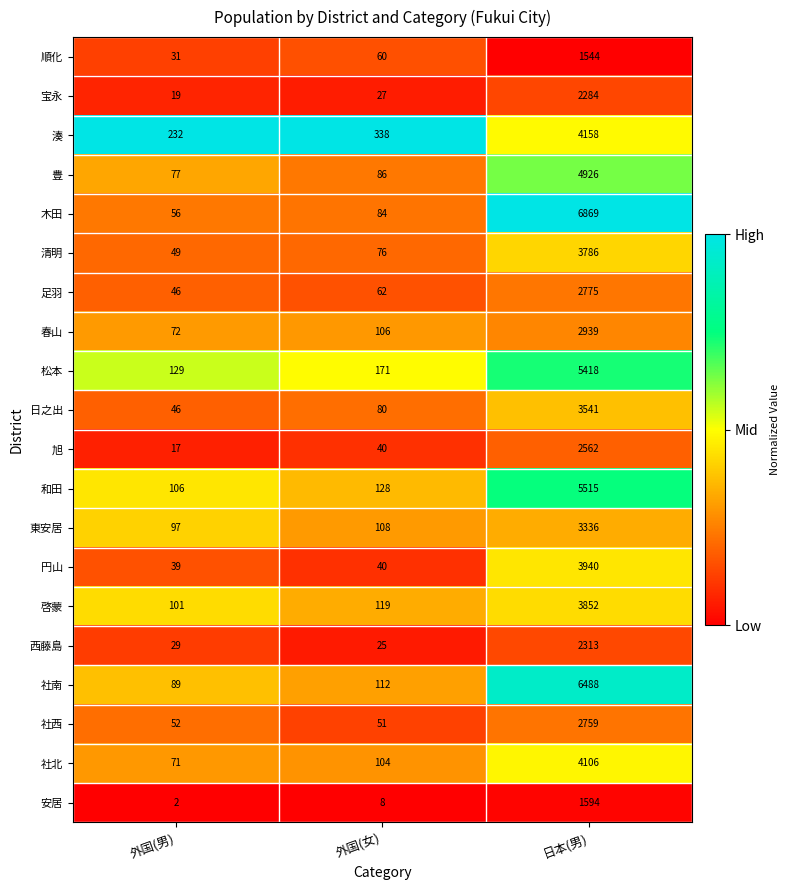

Read the 社北 value at 外国(女), to the nearest 50.

100